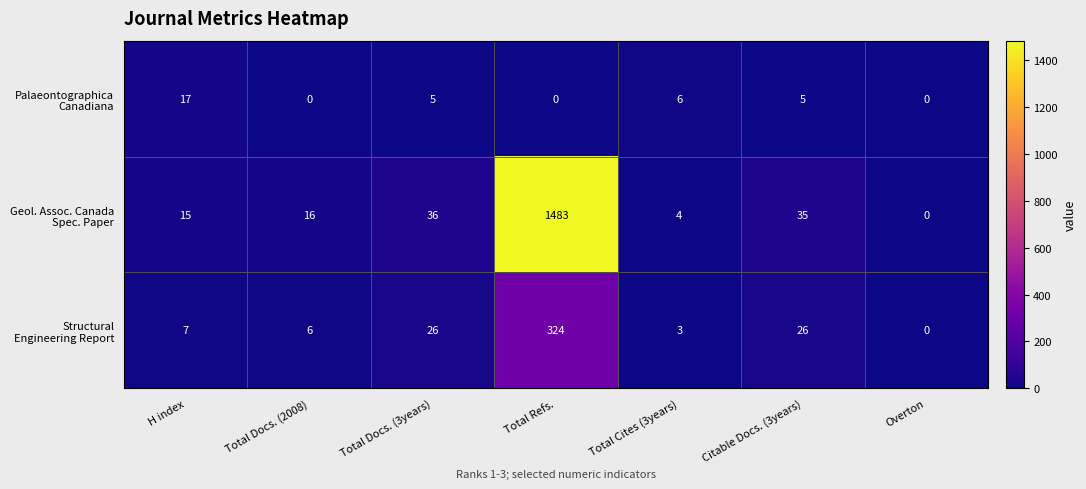

At which category is the sum across all series the highest?

Total Refs.